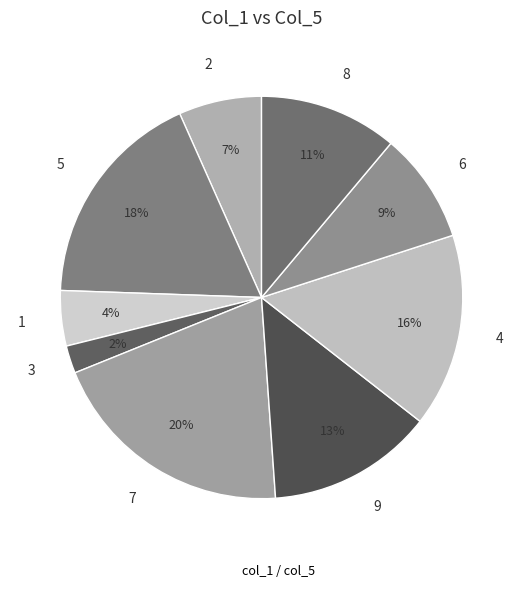

To the nearest percent, what is the difference between the 4 and 6 slice percentages?

7%